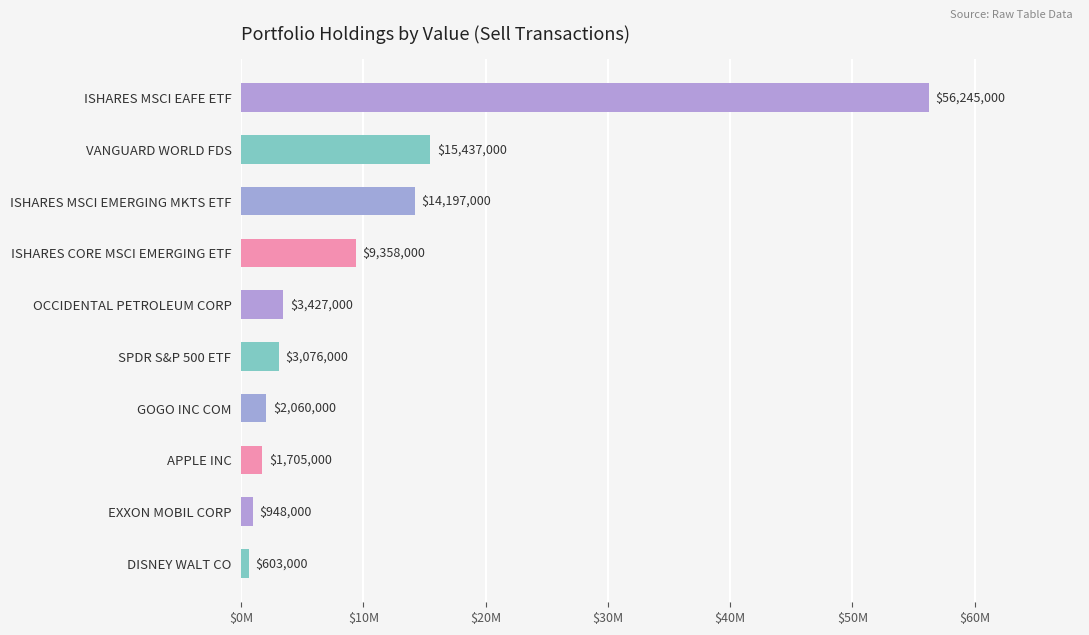

Does the chart contain any negative values?

No